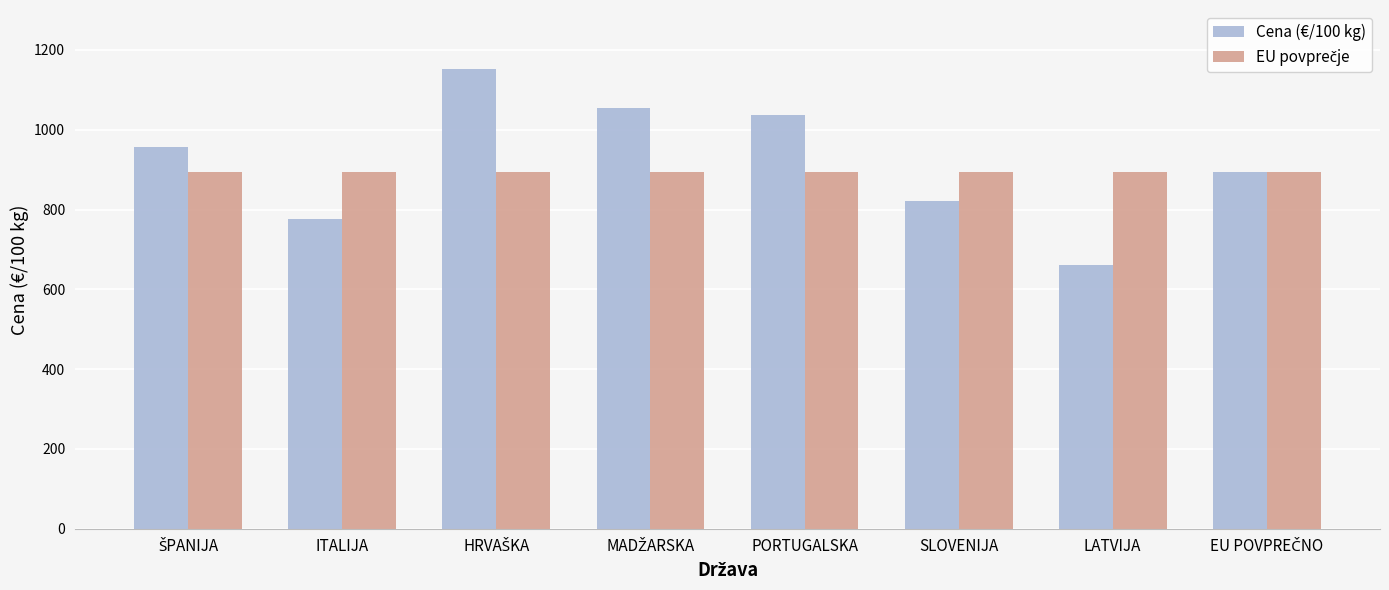

What is the average value of the Cena (€/100 kg) series?

918.6